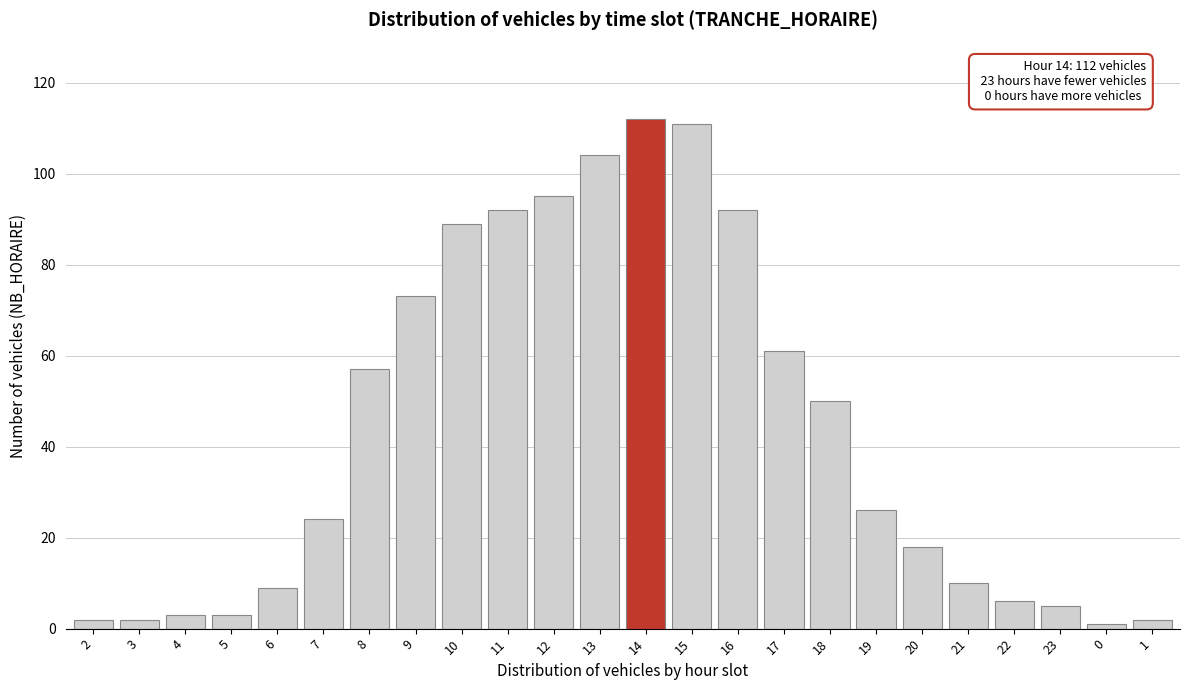

Reading right to left, what are all the values shown in this chart?

2	1	5	6	10	18	26	50	61	92	111	112	104	95	92	89	73	57	24	9	3	3	2	2